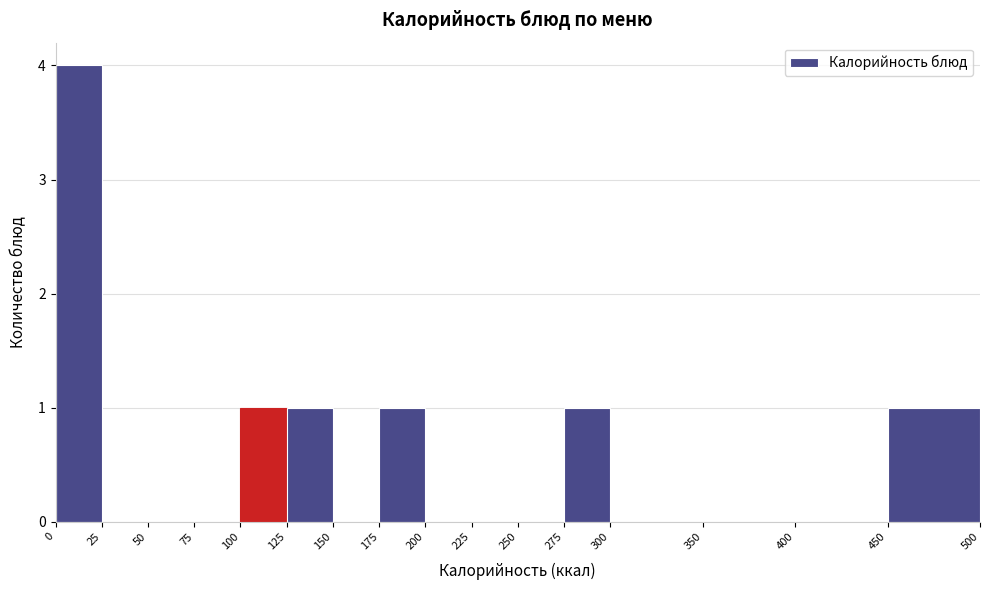

Reading left to right, transcribe this chart: for each bar, give the range it covers on the x-axis and its height. The values are not printed on the chart, so give them approximately, as read against the axis.

0 to 25: 4
25 to 50: 0
50 to 75: 0
75 to 100: 0
100 to 125: 1
125 to 150: 1
150 to 175: 0
175 to 200: 1
200 to 225: 0
225 to 250: 0
250 to 275: 0
275 to 300: 1
300 to 350: 0
350 to 400: 0
400 to 450: 0
450 to 500: 1